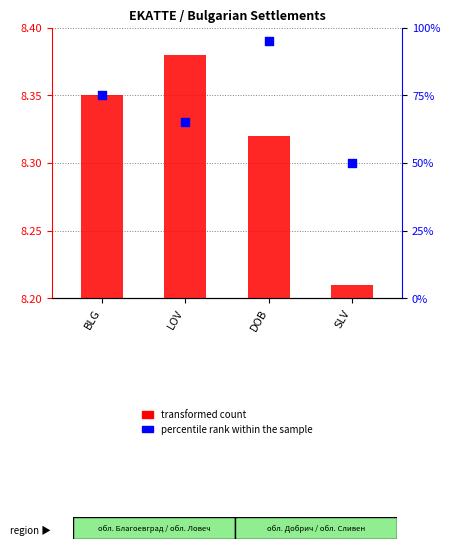

Which series has the largest total across all categories?

percentile rank within the sample